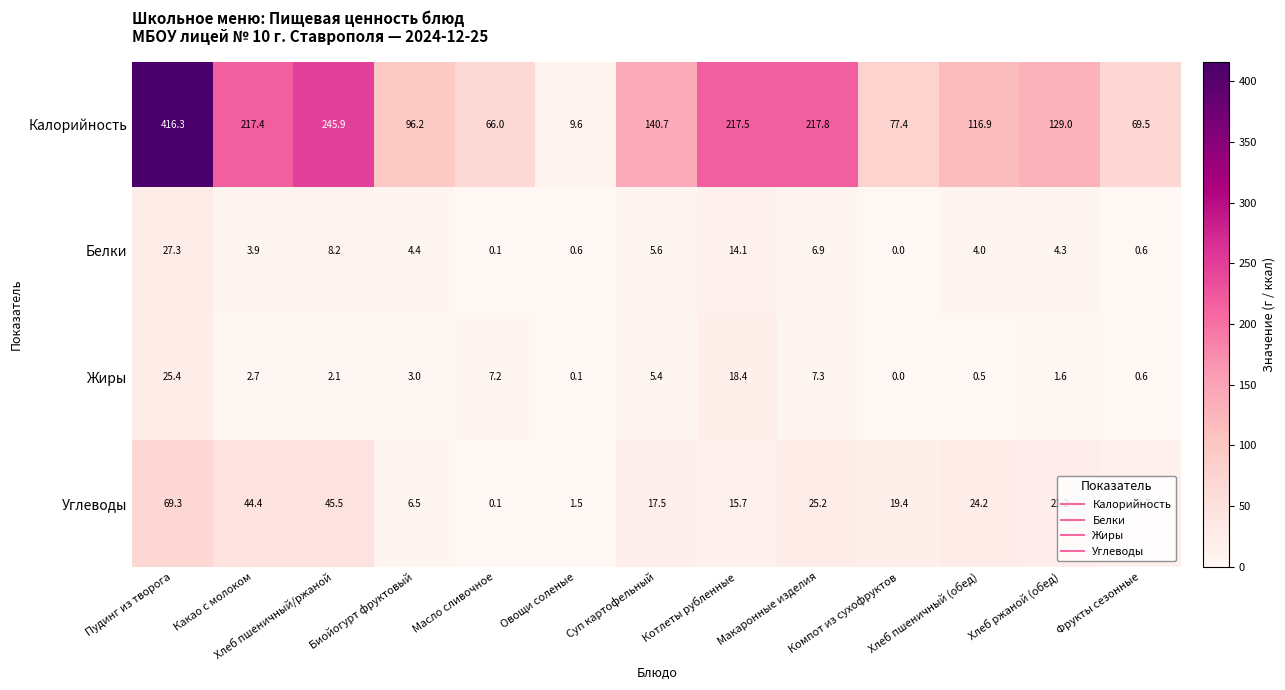

At Какао с молоком, list the series in order from smallest to largest.

Жиры, Белки, Углеводы, Калорийность